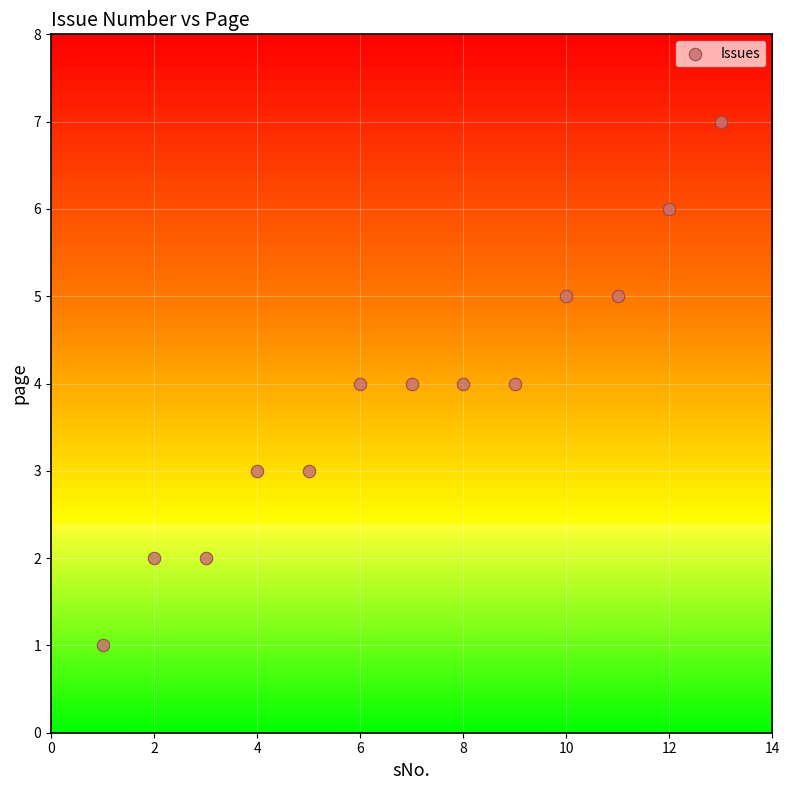

What is the range of X values (max minus min)?

12